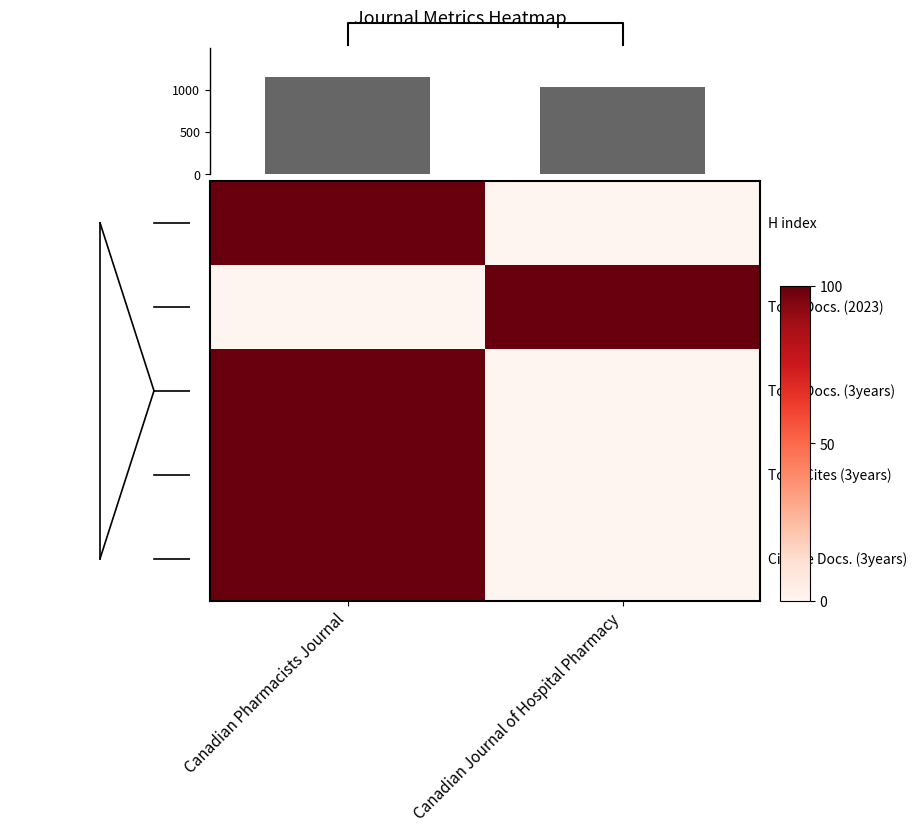

How many series are shown in this chart?

6